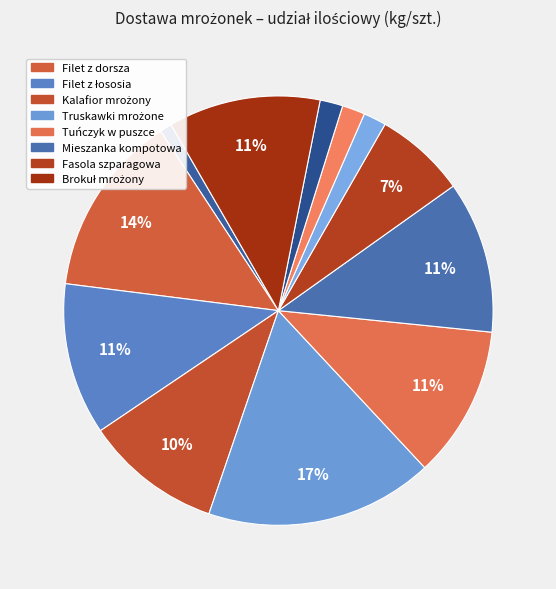

How many slices are in this pie chart?

12